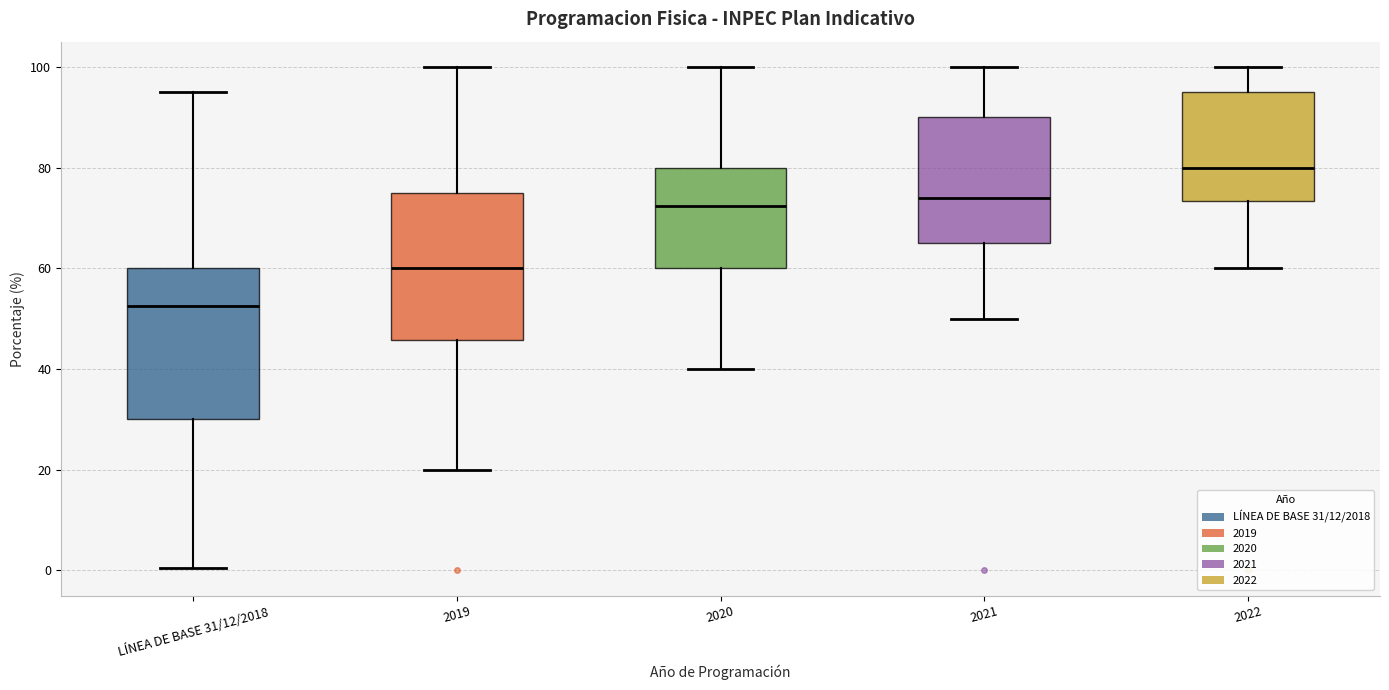

Reading left to right, transcribe this box plot: for each box, give where its median line is, the range the box spans, and where its two whiskers end, as read against the y-axis. The values are not printed on the chart, so give them approximately, as read against the axis.

LÍNEA DE BASE 31/12/2018: median 52, box 30 to 60, whiskers 0 to 96
2019: median 60, box 46 to 76, whiskers 20 to 100
2020: median 72, box 60 to 80, whiskers 40 to 100
2021: median 74, box 66 to 90, whiskers 50 to 100
2022: median 80, box 74 to 96, whiskers 60 to 100